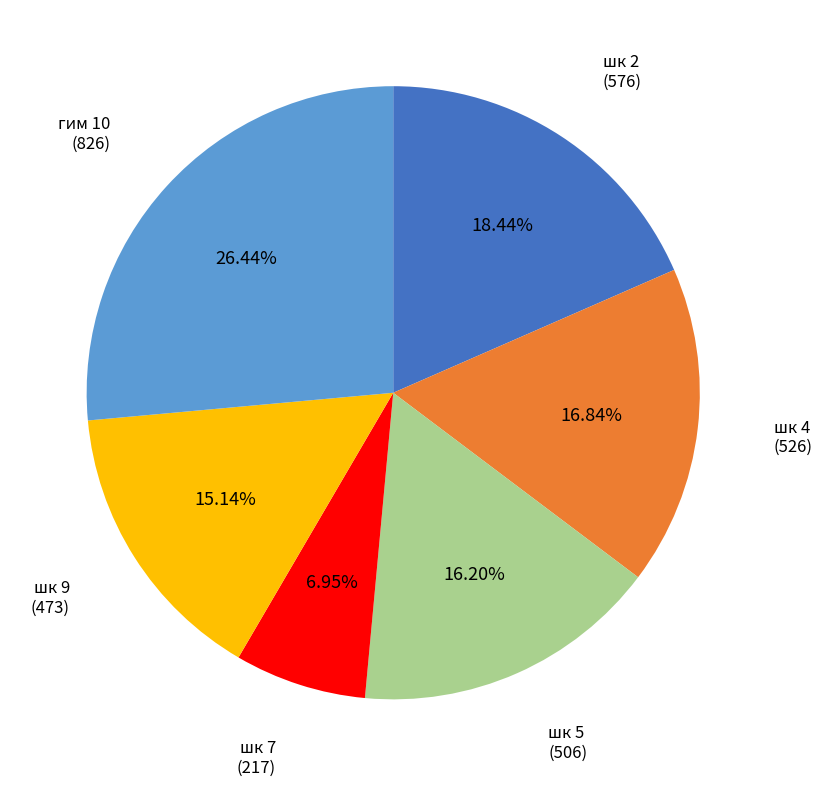

Is there any slice that represents more than half of the pie?

No